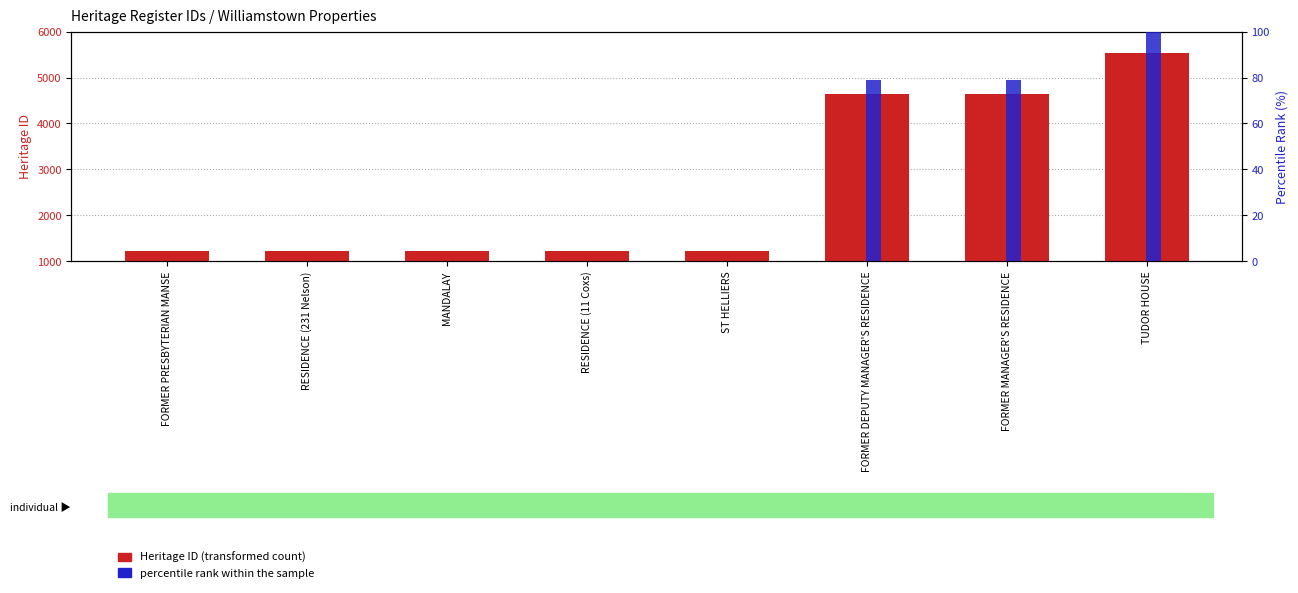

What is the label of the 4th bar from the left?

RESIDENCE (11 Coxs)